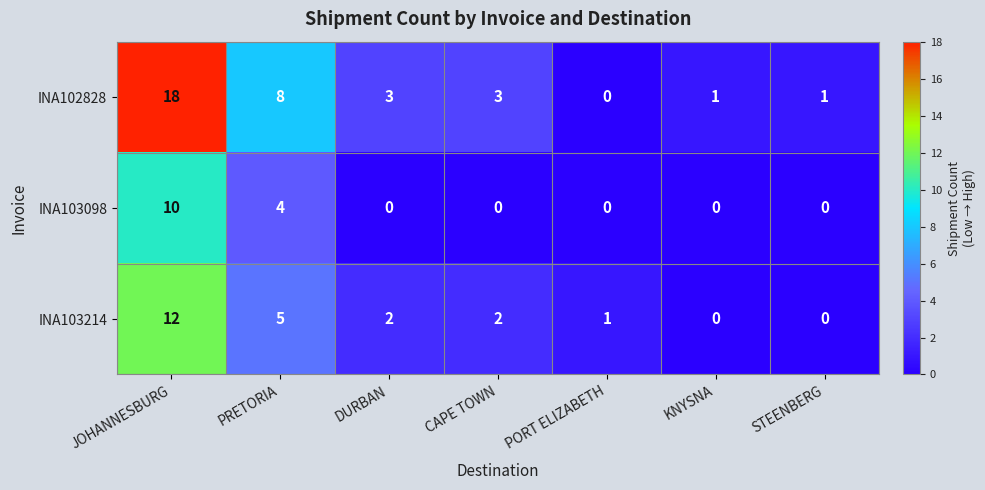

At which category is the sum across all series the highest?

JOHANNESBURG